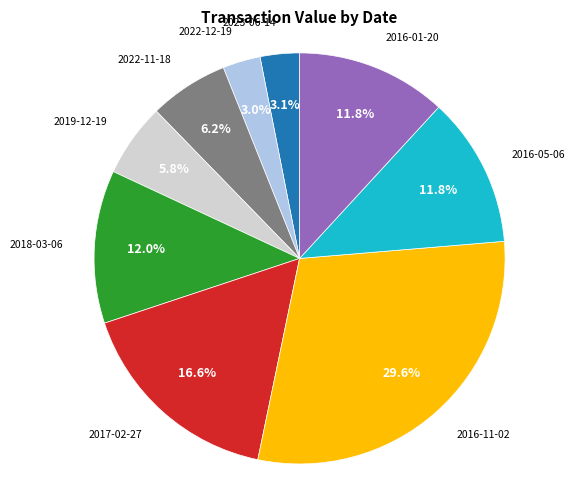

Which slice is the largest?

2016-11-02